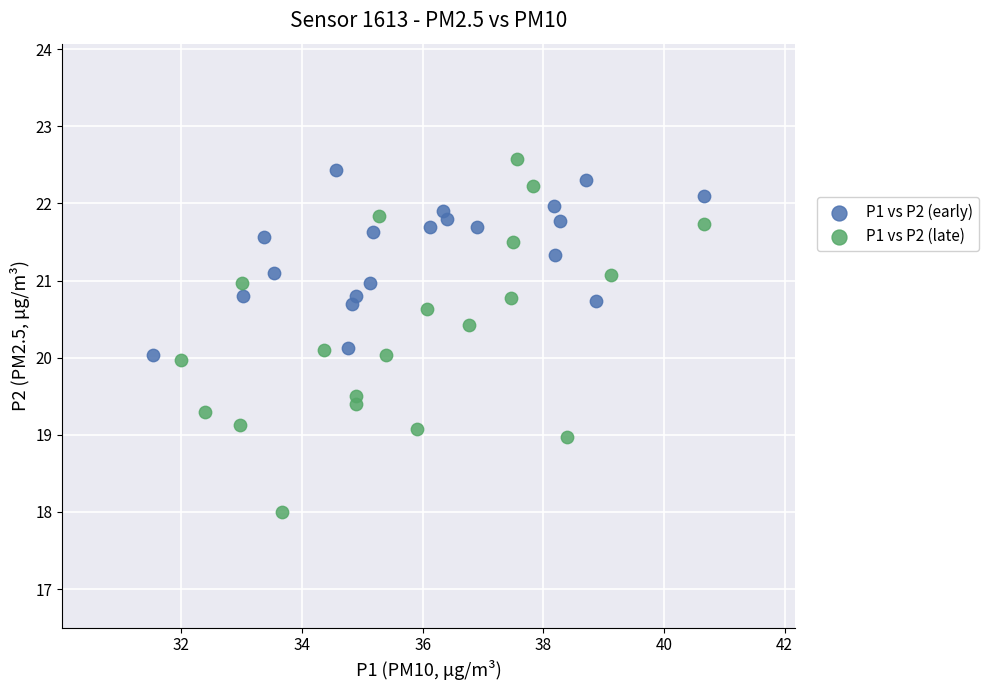

Which series has the largest Y range (max minus min)?

P1 vs P2 (late)